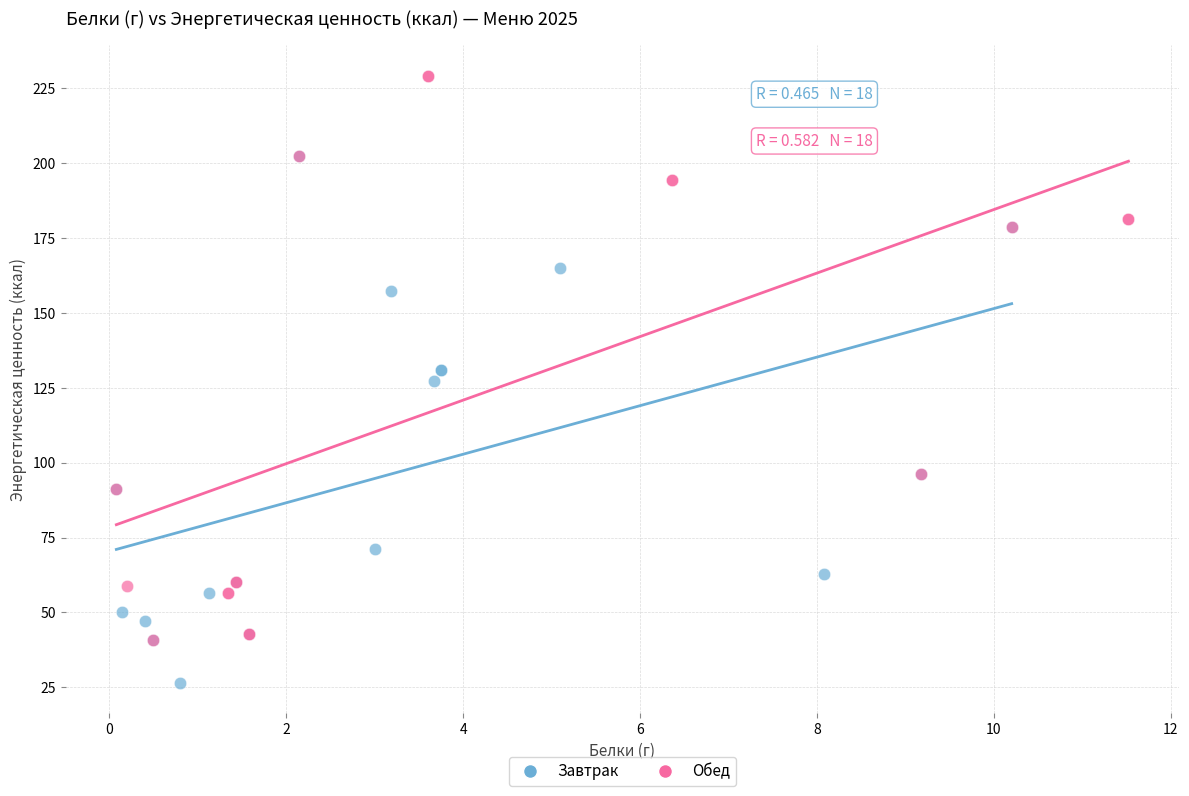

Which series reaches the maximum Y coordinate?

Обед